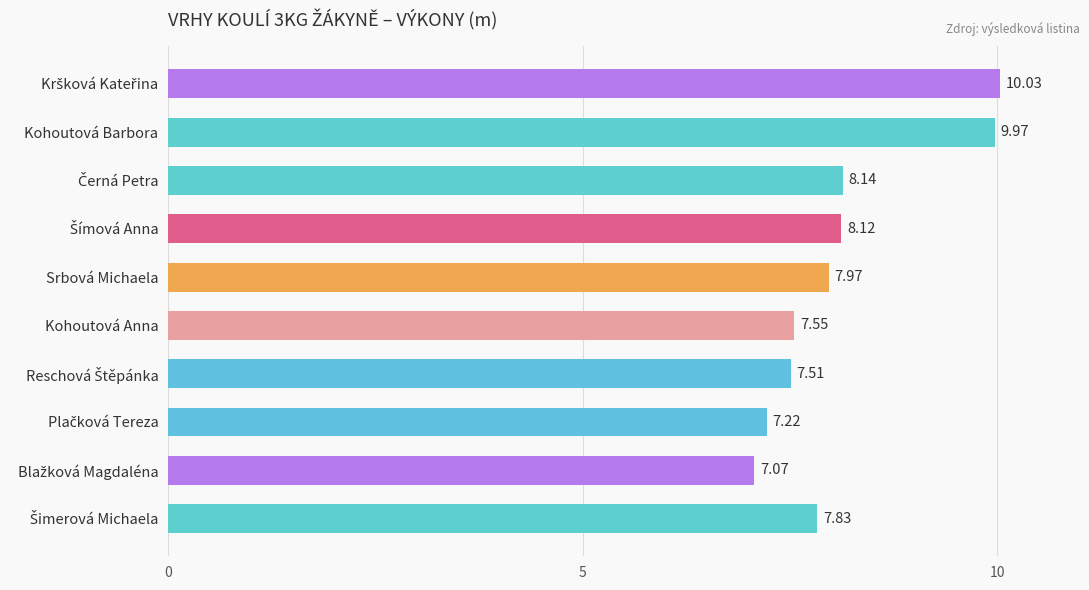

What is the ratio of the value at Kohoutová Barbora to the value at Srbová Michaela?

1.3